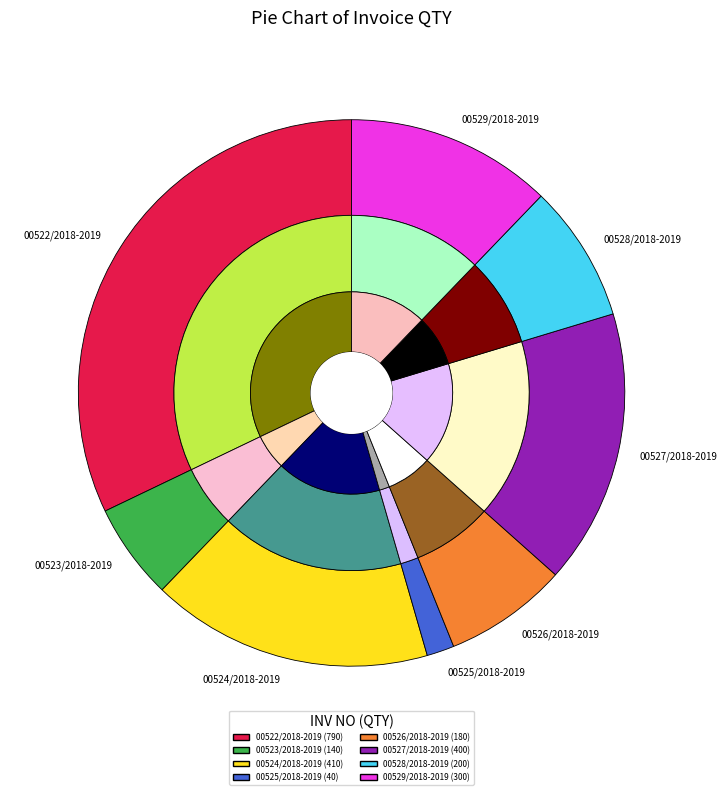

Which category has the smallest portion of the pie?

00525/2018-2019